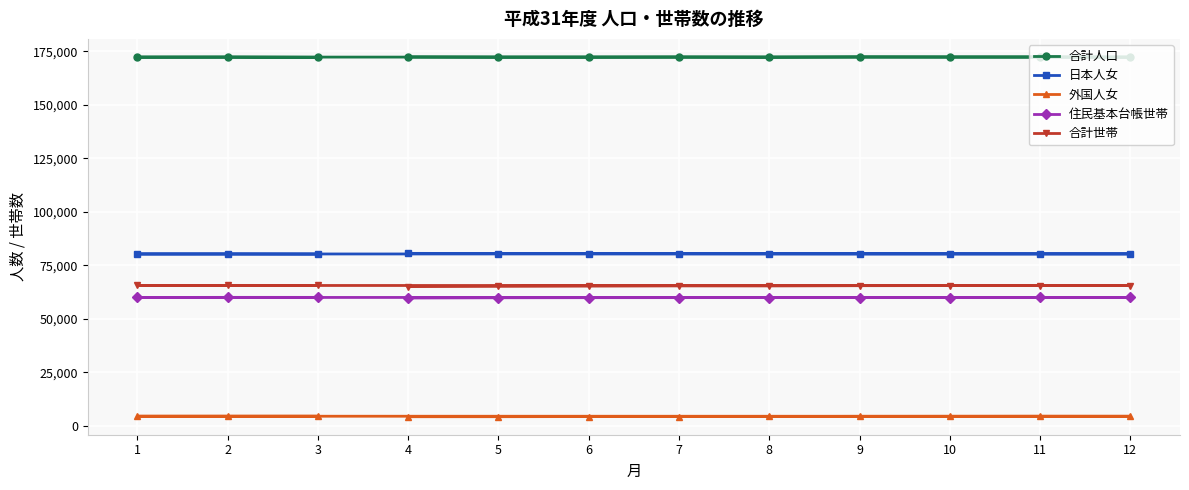

What is the average value of the 外国人女 series?

4377